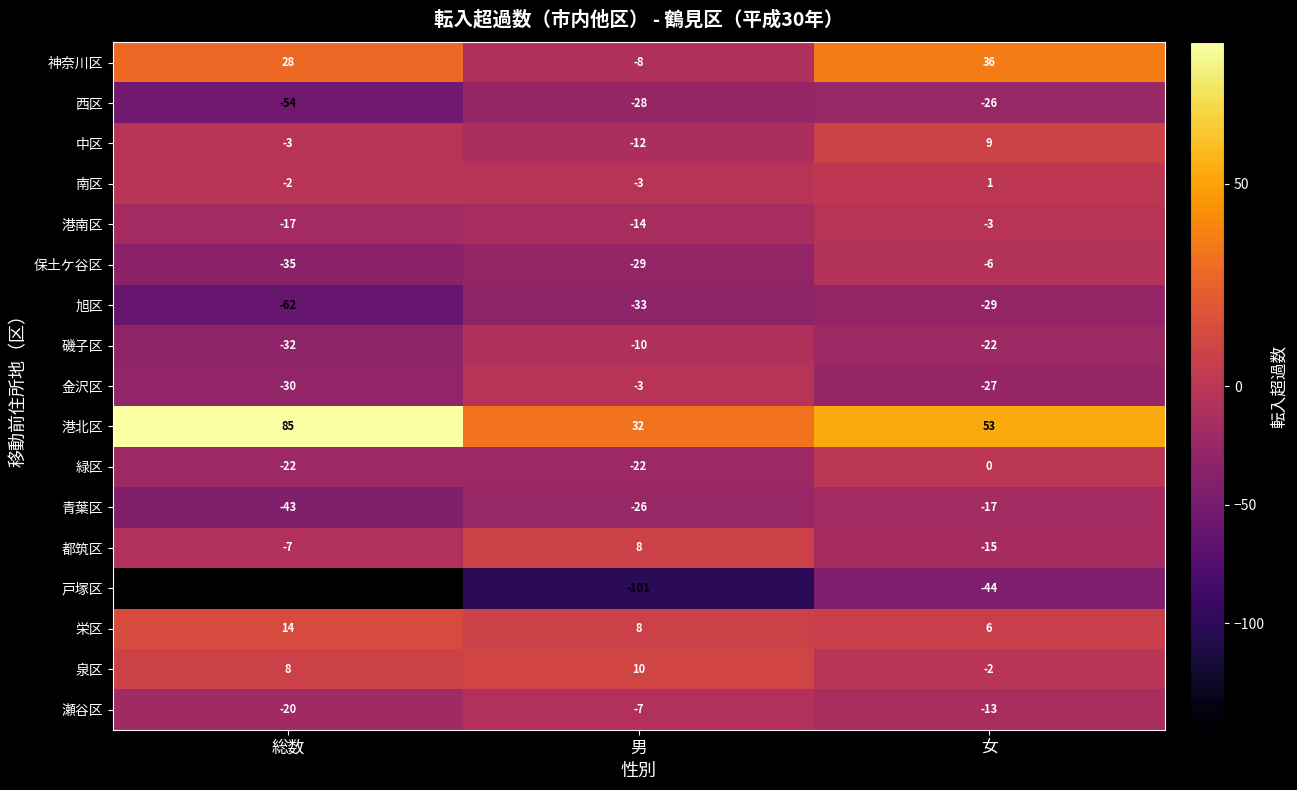

Where does the 都筑区 series first go above -7?

男